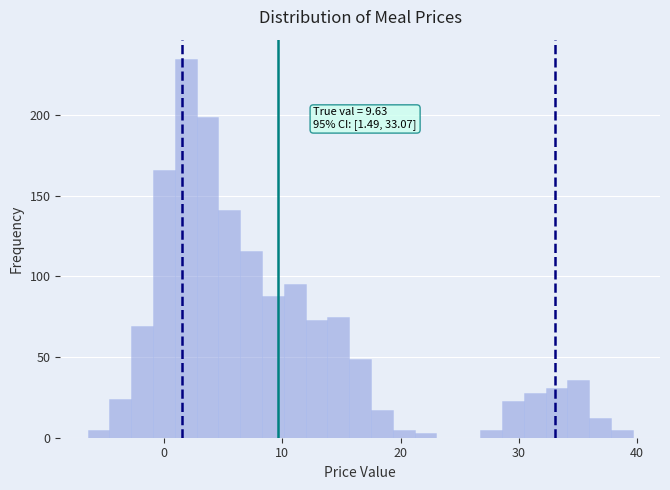

Read against the x-axis, roughly where is the centre of the tallest bar?

2